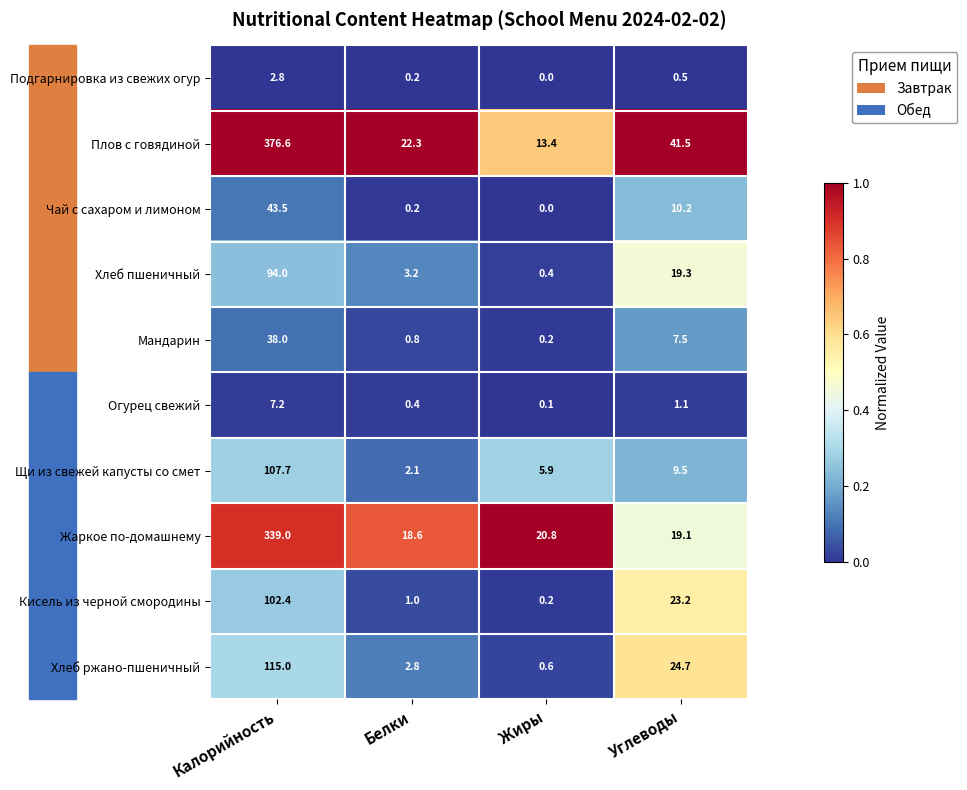

Which label corresponds to the smallest value in the chart?

Жиры